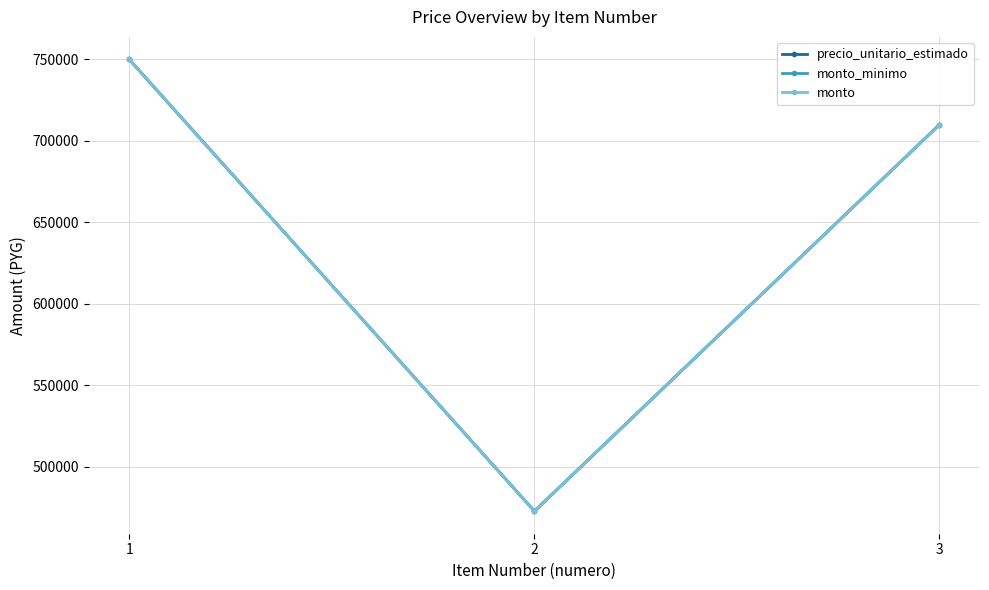

Which series has the widest spread of values?

precio_unitario_estimado